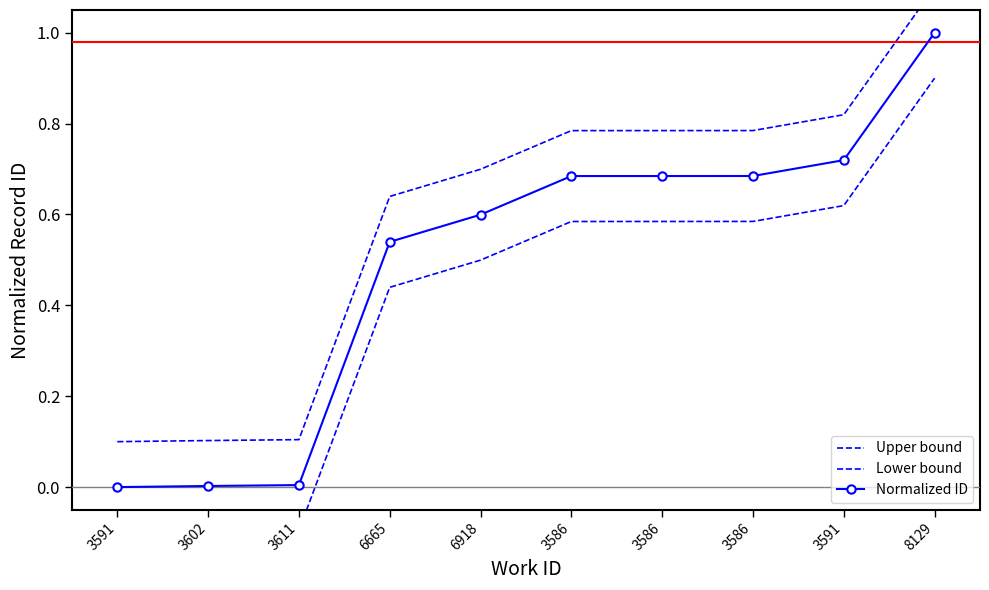

What is the total value across all series at 3586?

2.1